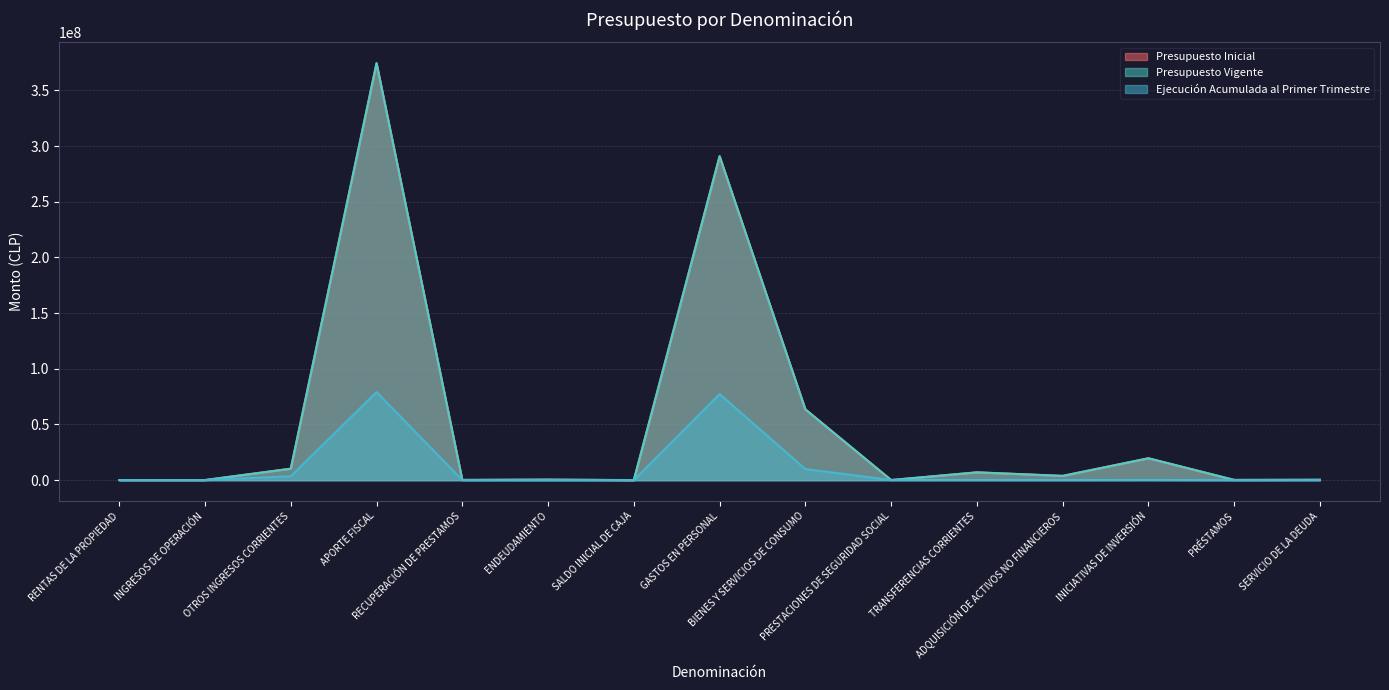

What is the sum of all Presupuesto Vigente values?

771376396